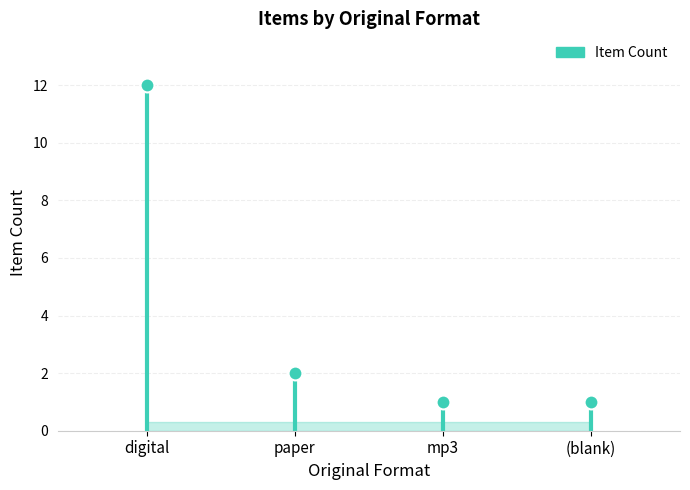

Is it true that the value at digital is 6?

False